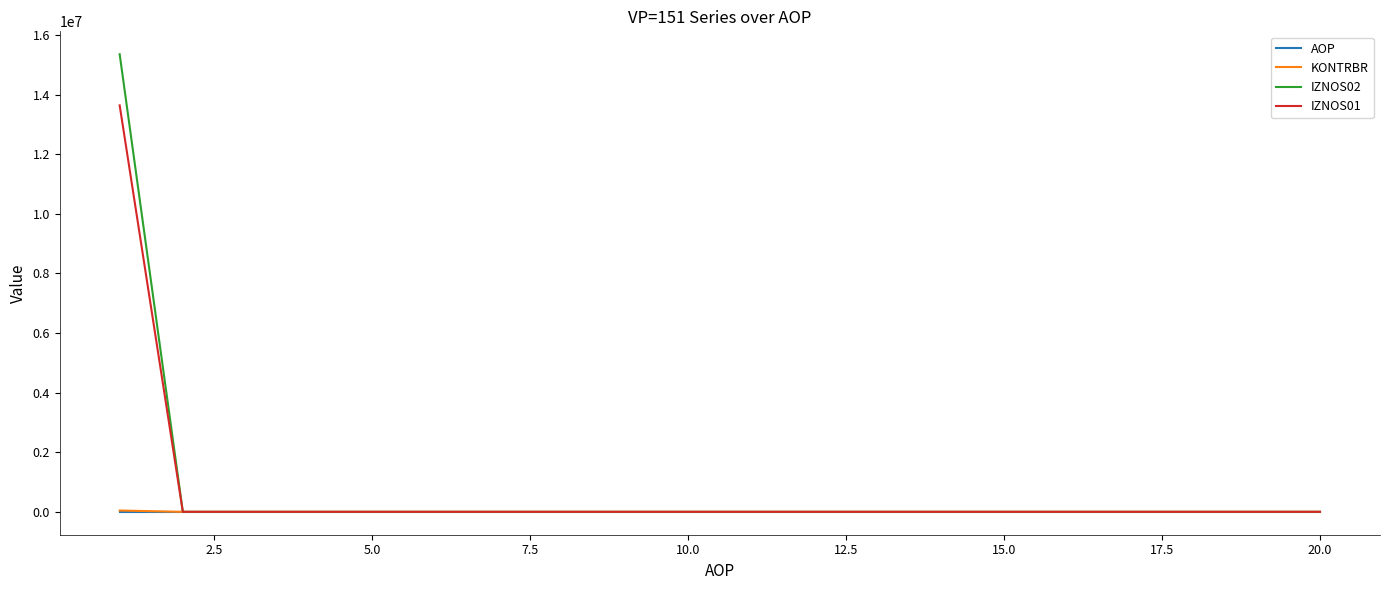

What is the greatest value displayed?

15358608.8